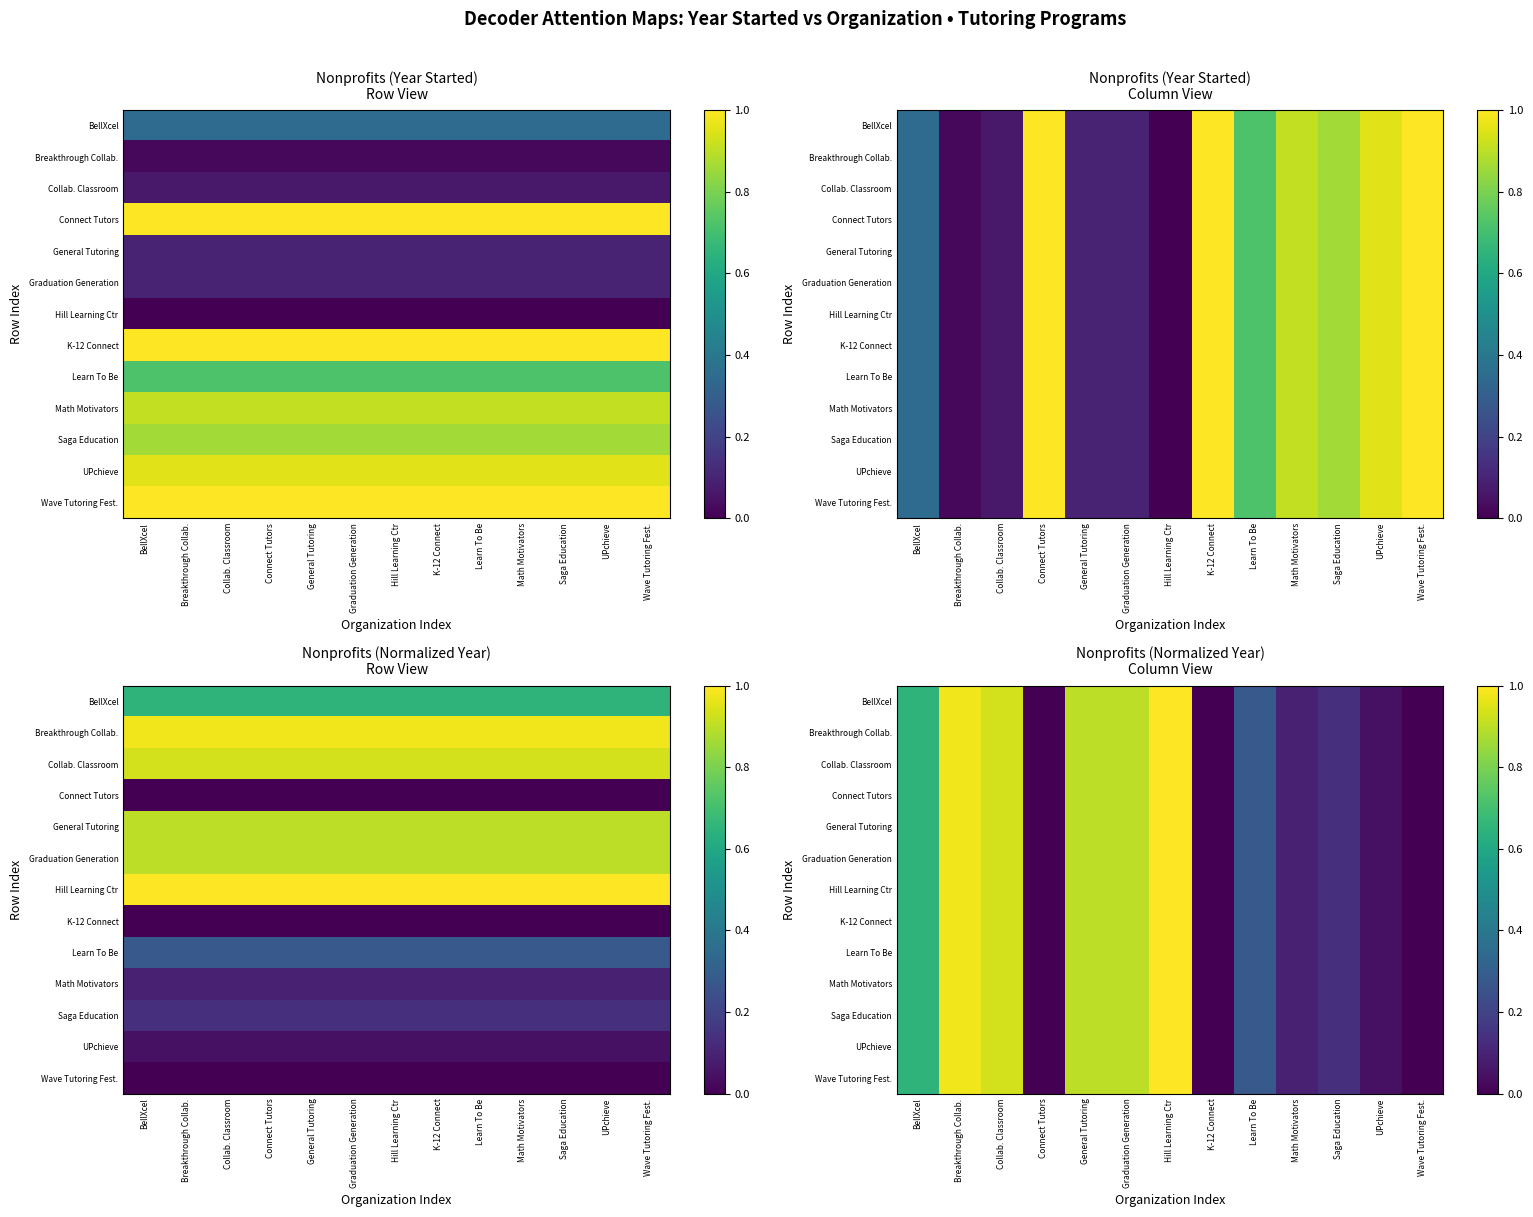

The K-12 Connect series shows 0.4 at Wave Tutoring Fest.. True or false?

False